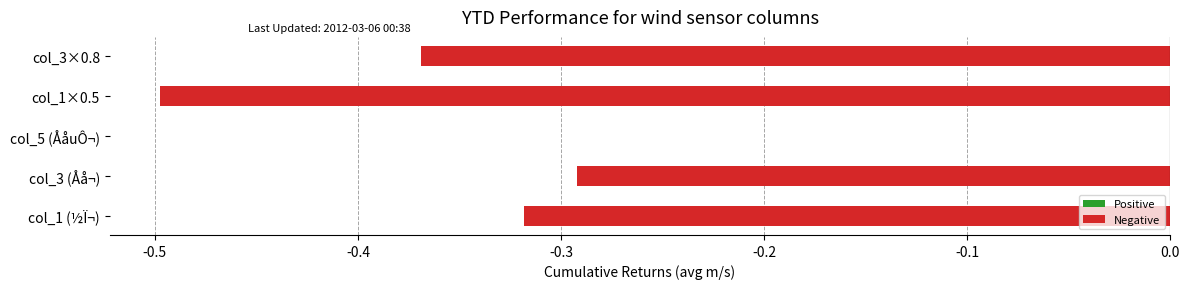

Does the chart contain stacked bars?

No